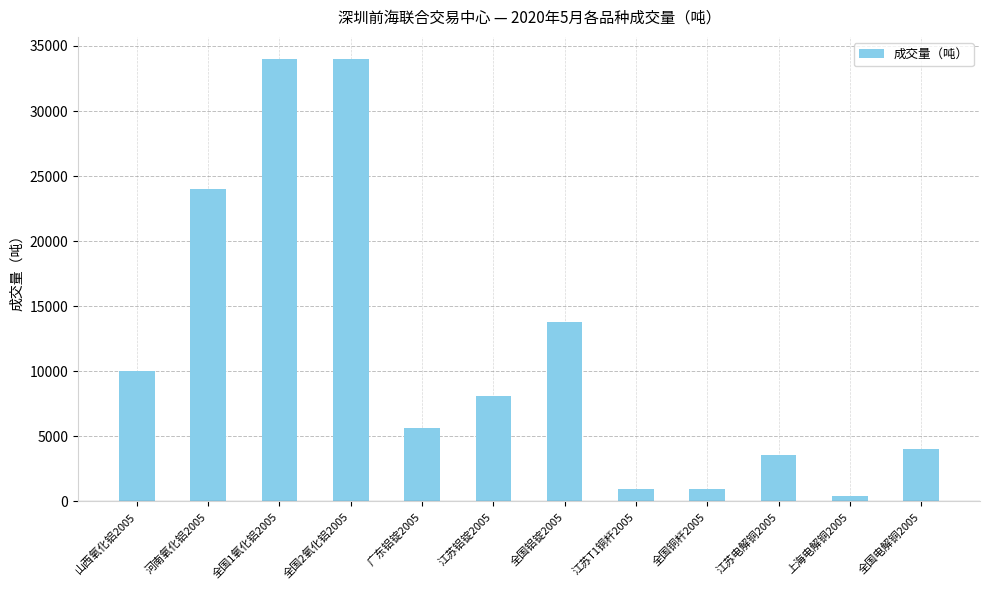

At which label does the data first exceed 8126?

山西氧化铝2005